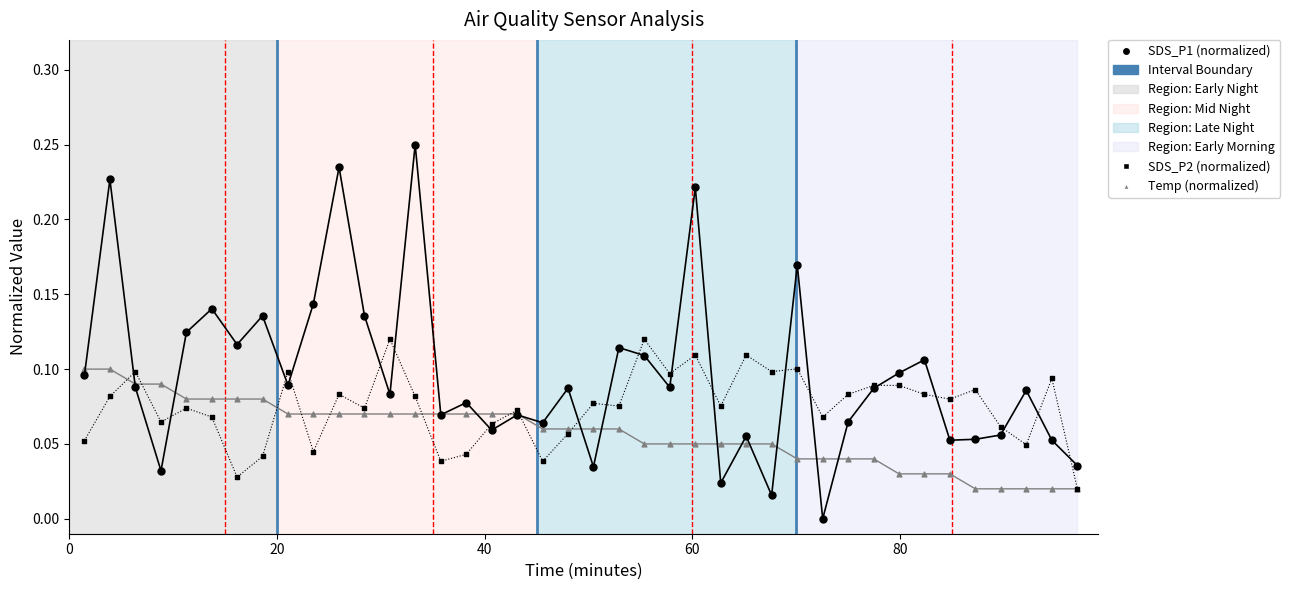

What are all the series names shown in the legend?

SDS_P1 (normalized), SDS_P2 (normalized), Temp (normalized)